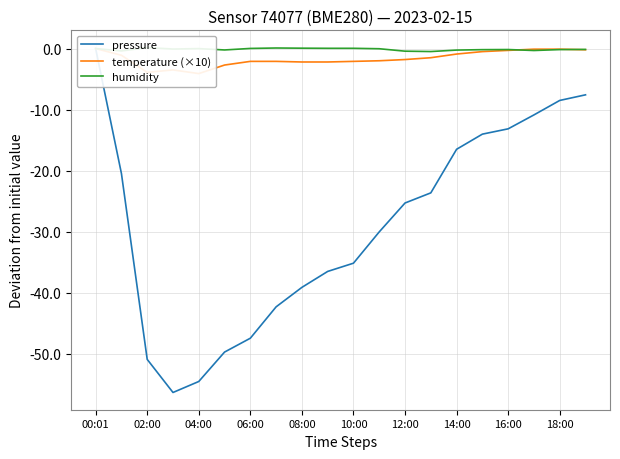

What are all the series names shown in the legend?

pressure, temperature (×10), humidity